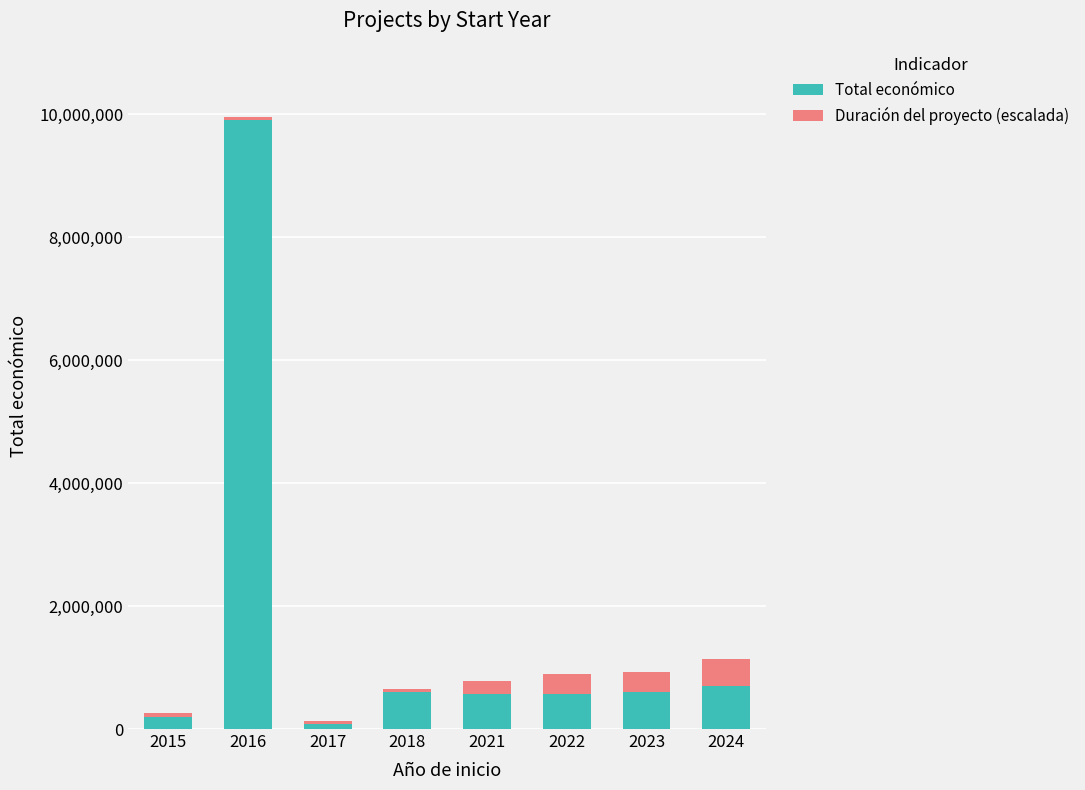

What is the highest value of the Total económico series?

9900193